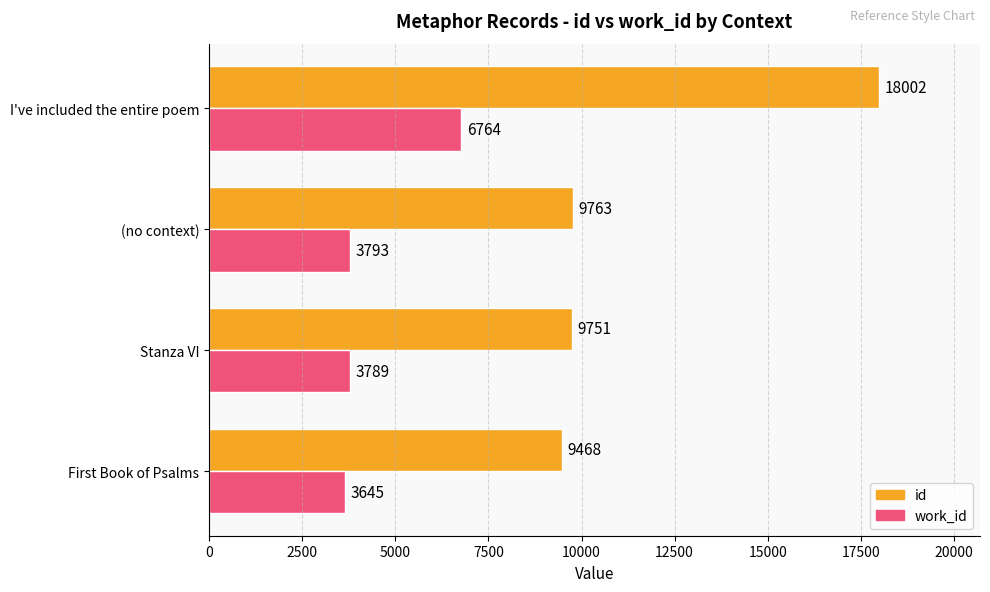

What is the minimum value for id?

9468